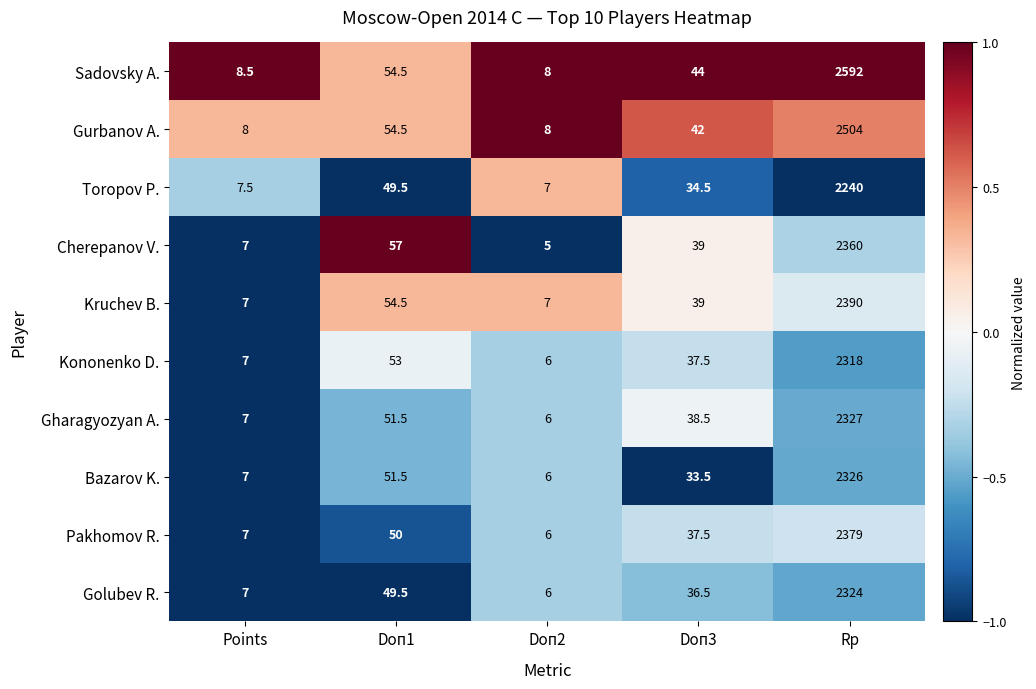

What is the total value across all series at Points?

73.0